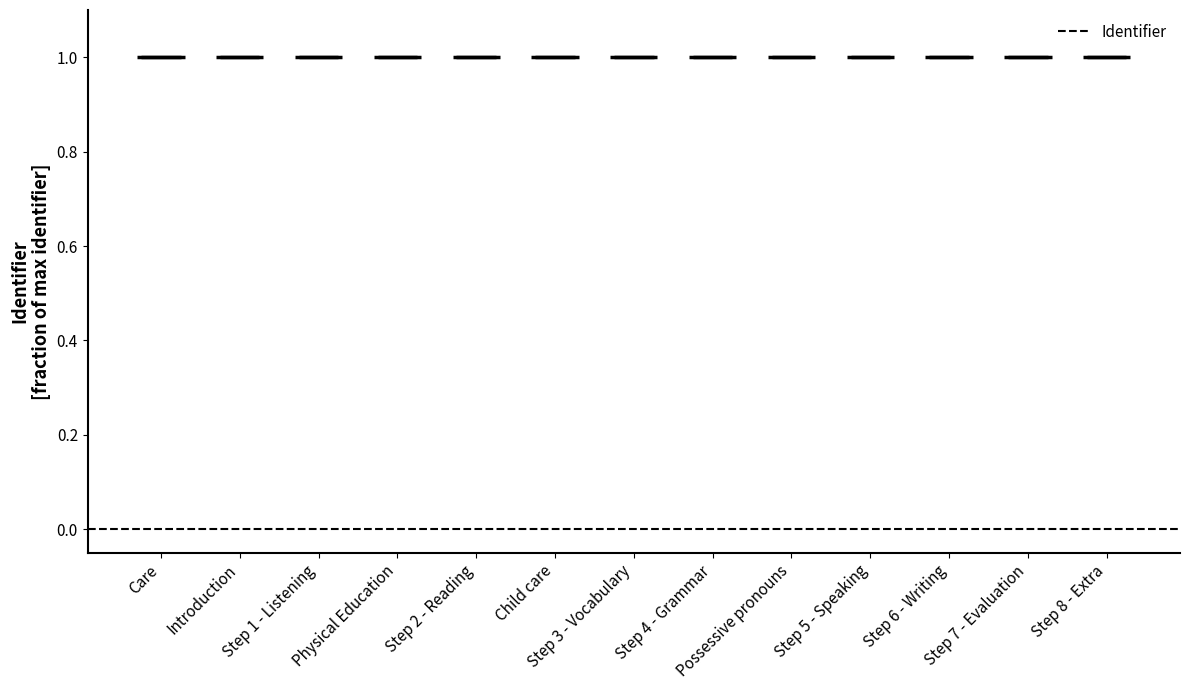

Reading left to right, transcribe all the data shown in this chart.

1.0	1.0	1.0	1.0	1.0	1.0	1.0	1.0	1.0	1.0	1.0	1.0	1.0